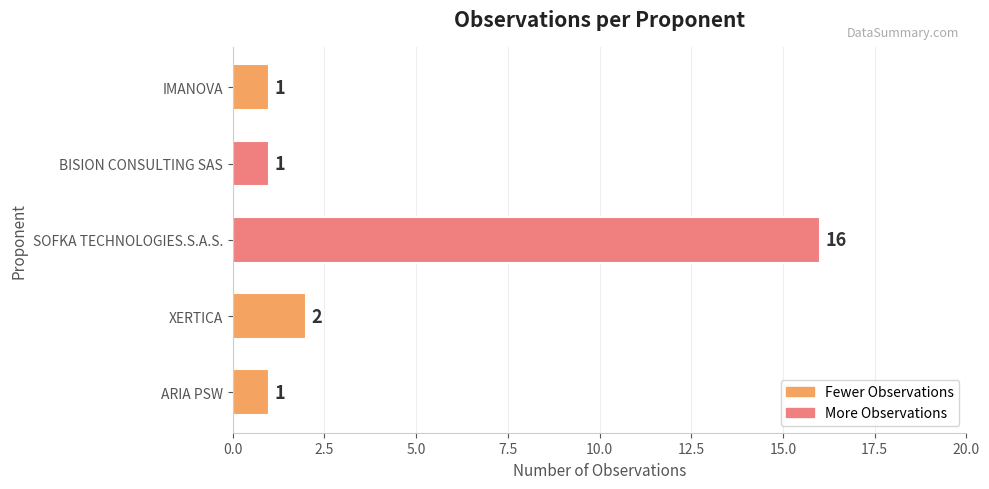

Reading bottom to top, list all the values displayed in this chart.

ARIA PSW=1	XERTICA=2	SOFKA TECHNOLOGIES.S.A.S.=16	BISION CONSULTING SAS=1	IMANOVA=1